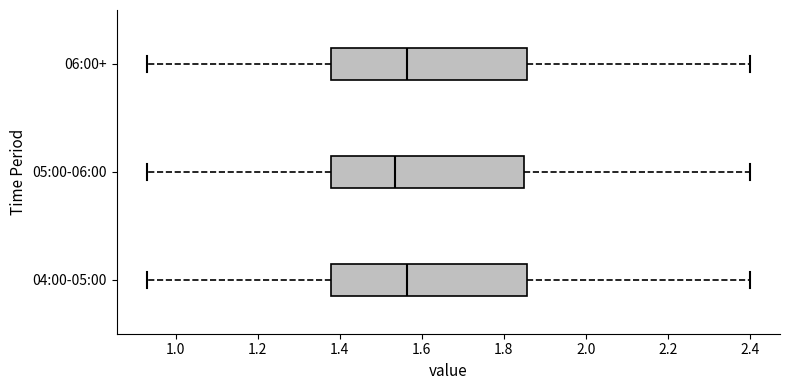

Reading bottom to top, transcribe this box plot: for each box, give where its median line is, the range the box spans, and where its two whiskers end, as read against the x-axis. The values are not printed on the chart, so give them approximately, as read against the axis.

04:00-05:00: median 1.56, box 1.38 to 1.86, whiskers 0.94 to 2.40
05:00-06:00: median 1.54, box 1.38 to 1.86, whiskers 0.94 to 2.40
06:00+: median 1.56, box 1.38 to 1.86, whiskers 0.94 to 2.40